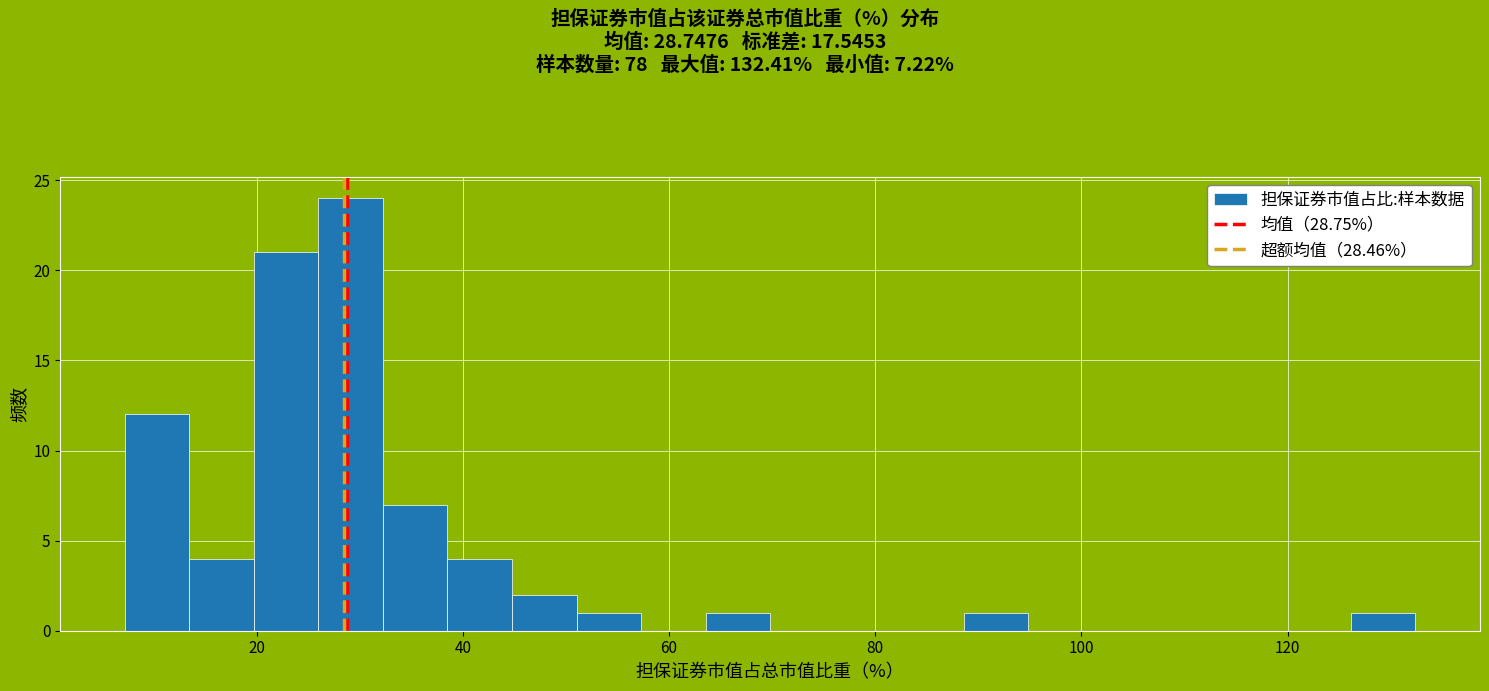

Around what value on the x-axis is the tallest bar? Give the approximate position of its centre, as read against the axis.

30